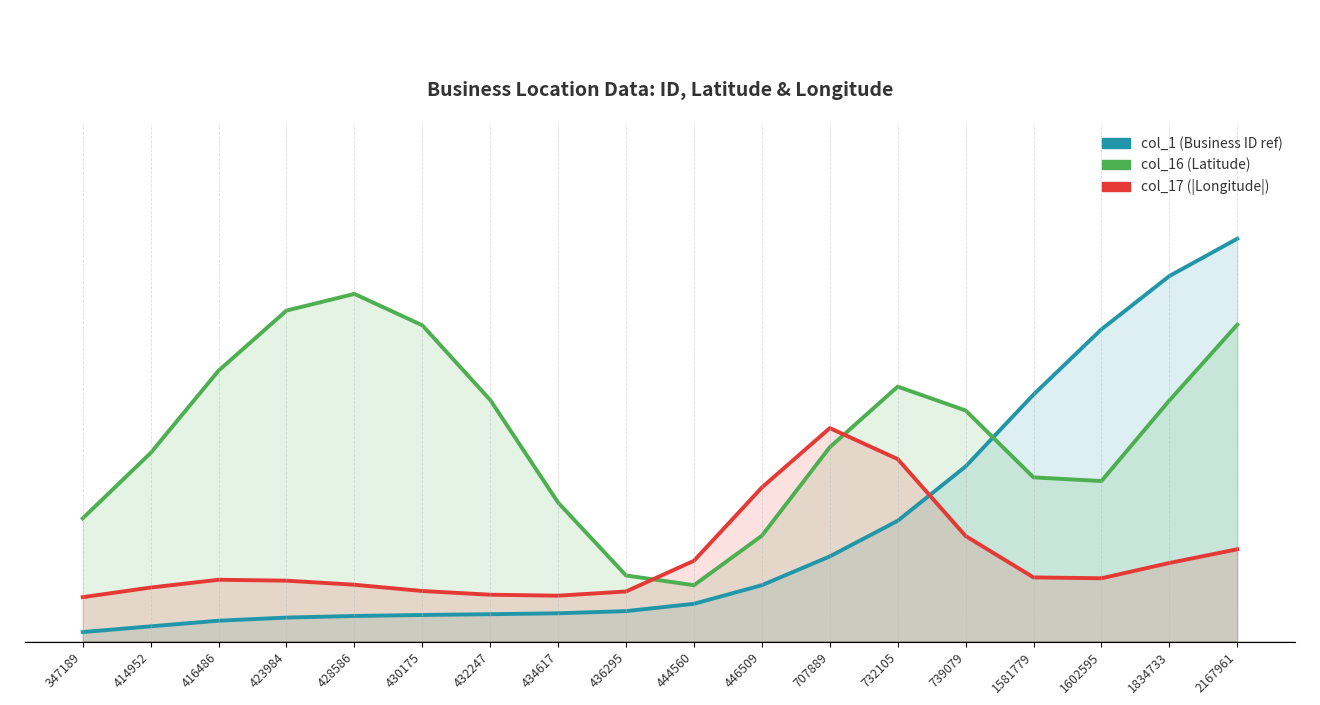

How many col_17 (|longitude|) values are between 0 and 1?

18